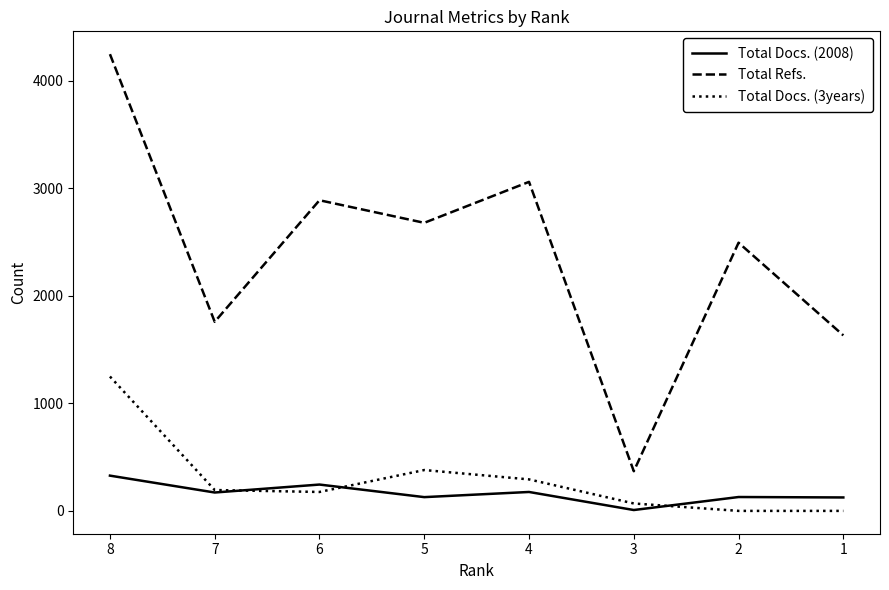

Which series changed the most between 8 and 7?

Total Refs.